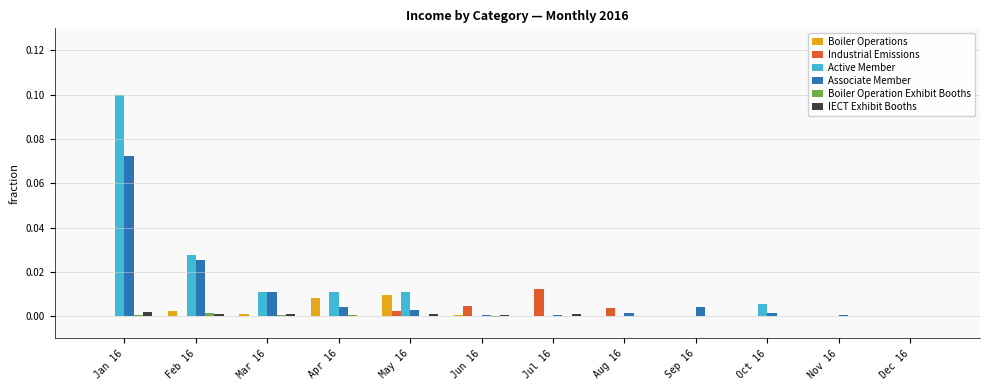

Which category has the highest value in the Active Member series?

Jan 16